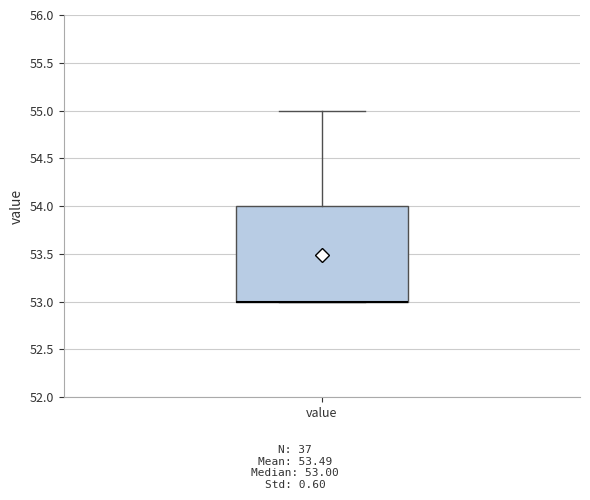

Read this box plot against the y-axis: the position of the median line, the range covered by the box, and the ends of both whiskers. The values are not printed on the chart, so give them approximately, as read against the axis.

median 53 (drawn on the box's lower edge), box 53 to 54, whiskers 53 to 55